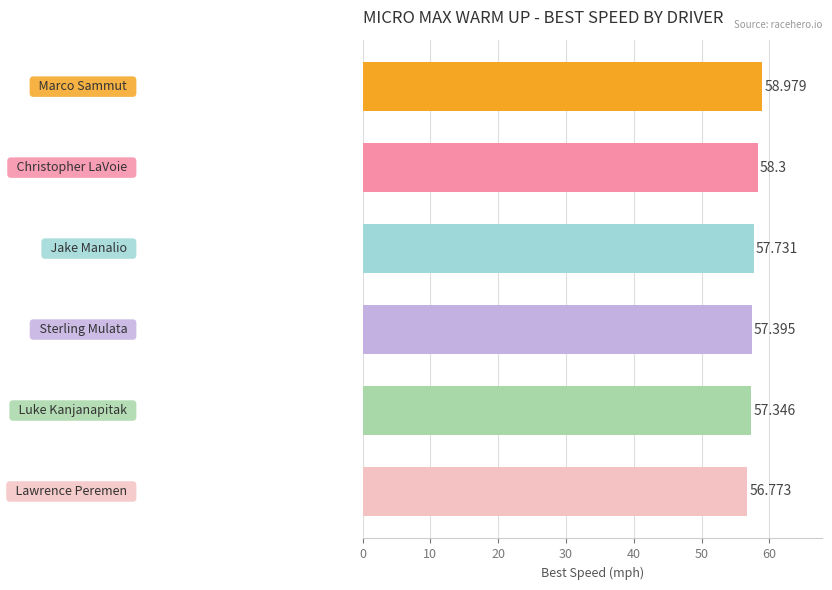

What is the greatest value displayed?

59.0